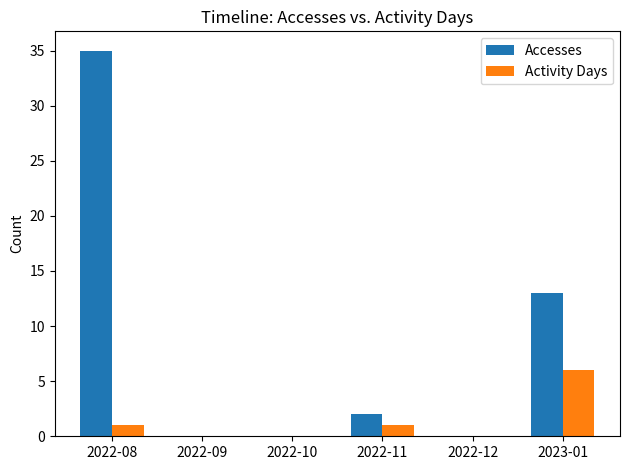

Reading left to right, transcribe all the data shown in this chart.

Accesses: 2022-08=35	2022-09=0	2022-10=0	2022-11=2	2022-12=0	2023-01=13
Activity Days: 2022-08=1	2022-09=0	2022-10=0	2022-11=1	2022-12=0	2023-01=6